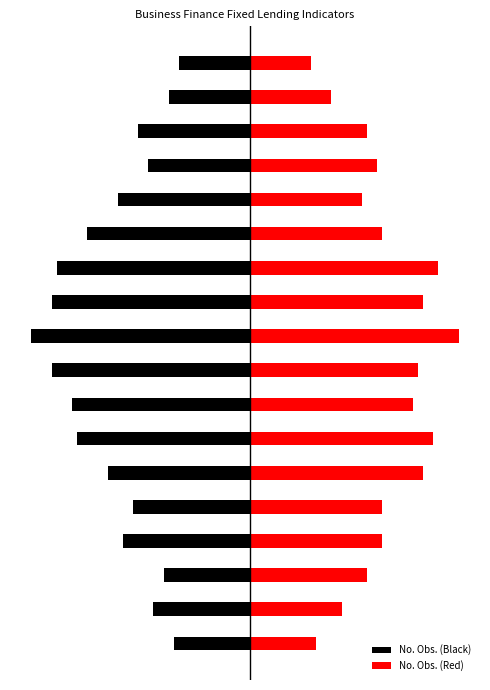

List the series in order of their peak value, highest first.

No. Obs. (Red), No. Obs. (Black)